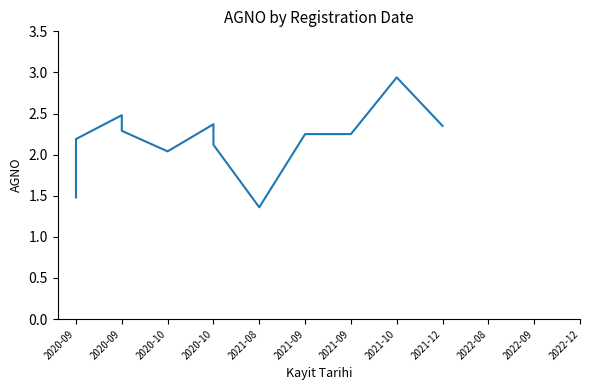

Reading left to right, what are all the values shown in this chart?

1.5	2.2	2.5	2.3	2.0	2.4	2.1	1.4	2.2	2.2	2.9	2.4